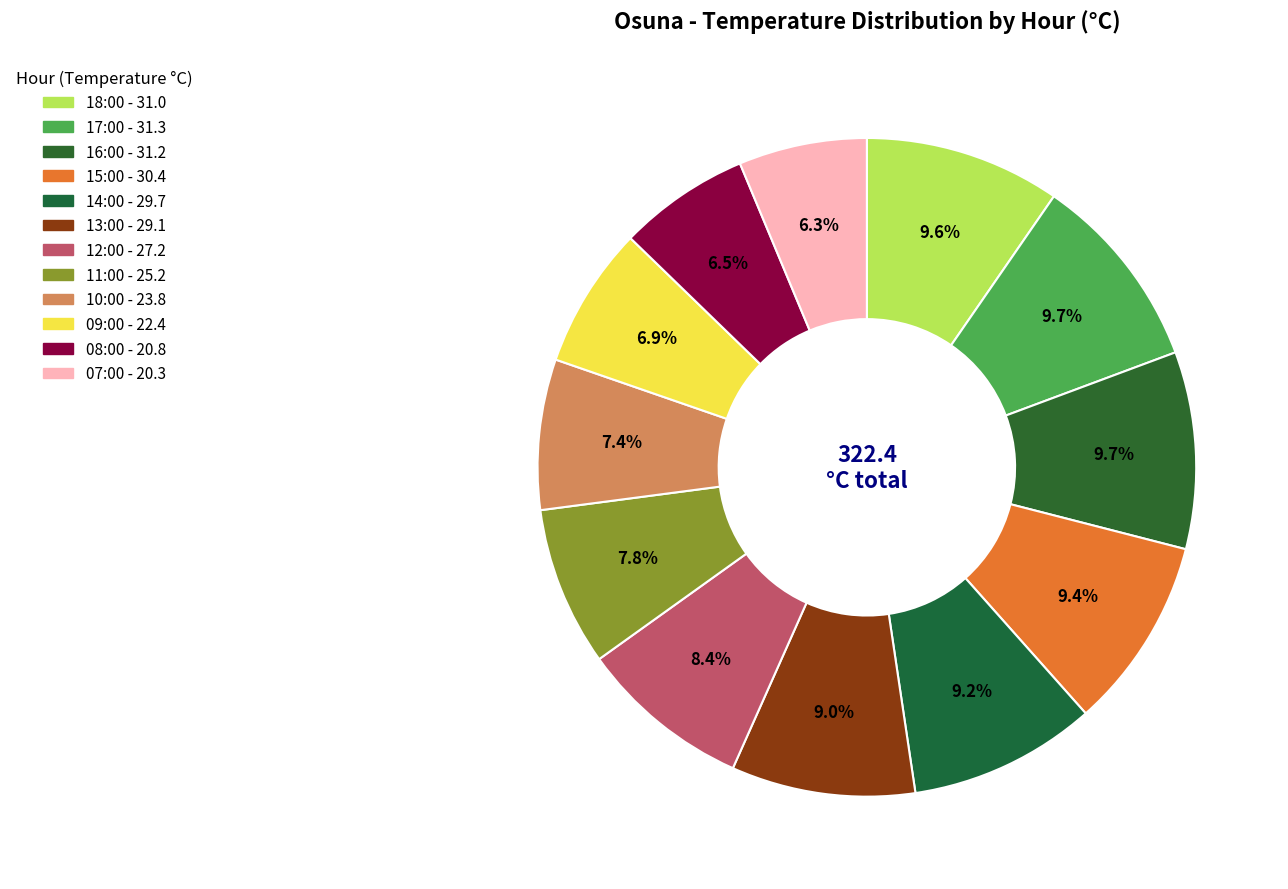

Does 08:00 represent more than half of the total?

No